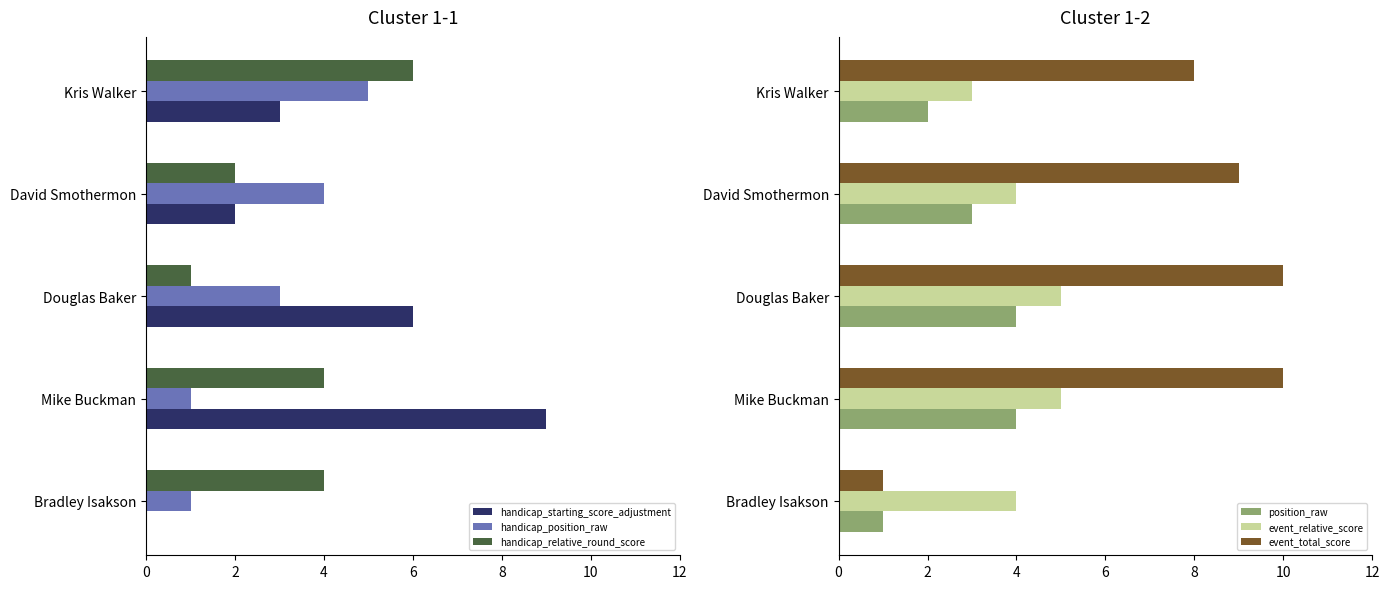

What is the average value of the handicap_starting_score_adjustment series?

4